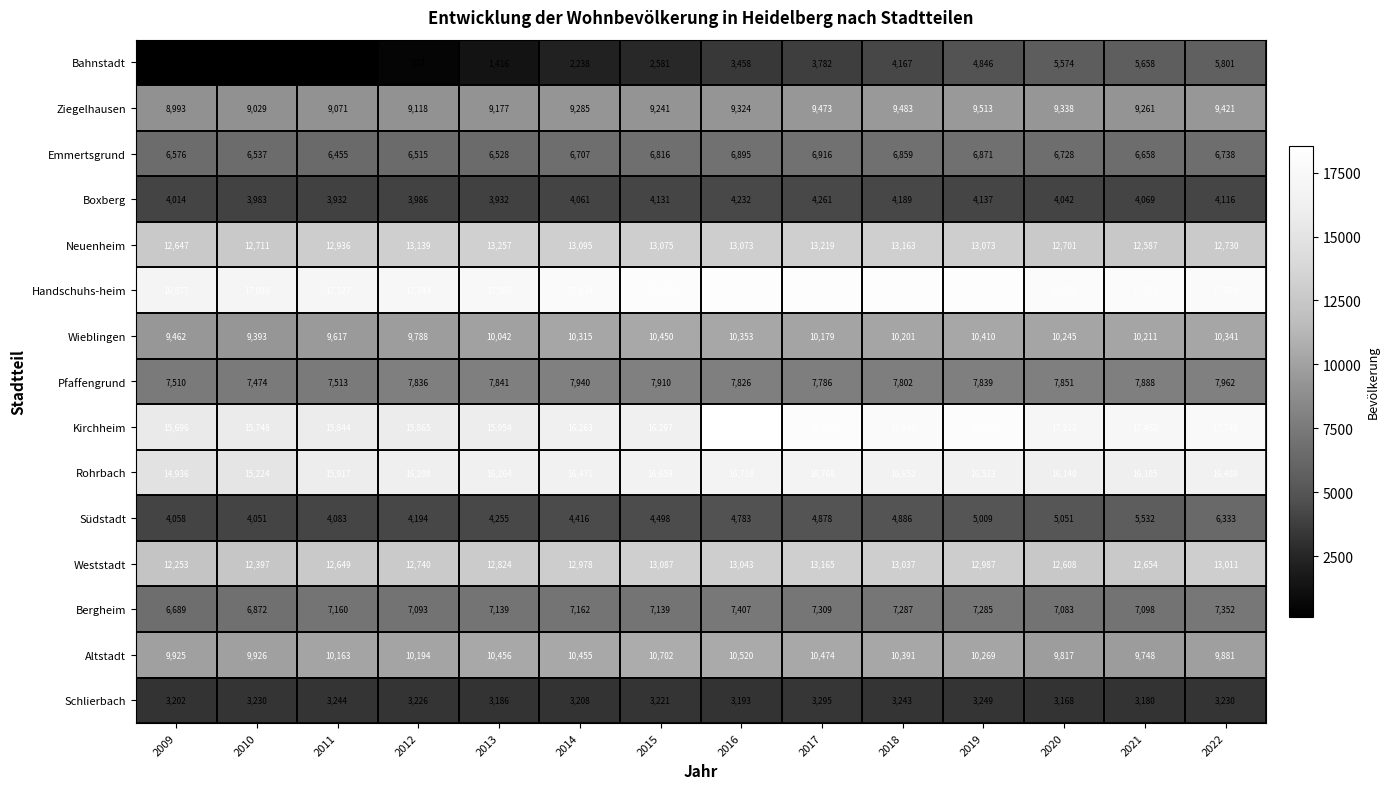

Rank the series at 2016 from highest to lowest value.

Kirchheim, Handschuhs-heim, Rohrbach, Neuenheim, Weststadt, Altstadt, Wieblingen, Ziegelhausen, Pfaffengrund, Bergheim, Emmertsgrund, Südstadt, Boxberg, Bahnstadt, Schlierbach